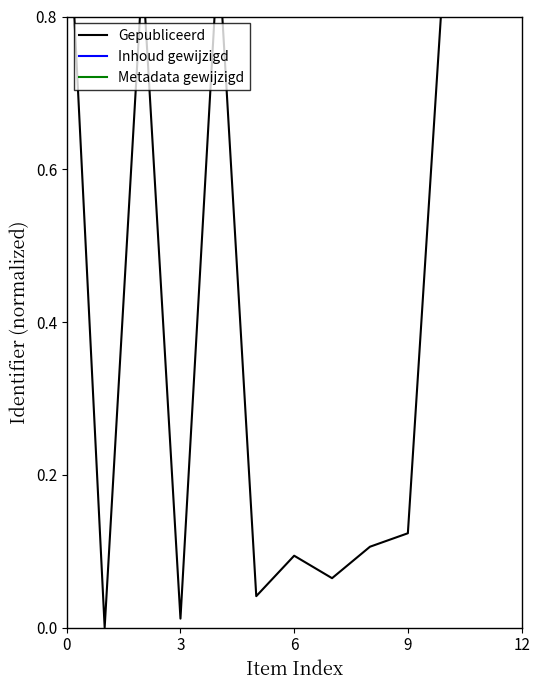

Between 8 and 11, which series saw the biggest shift?

Inhoud gewijzigd